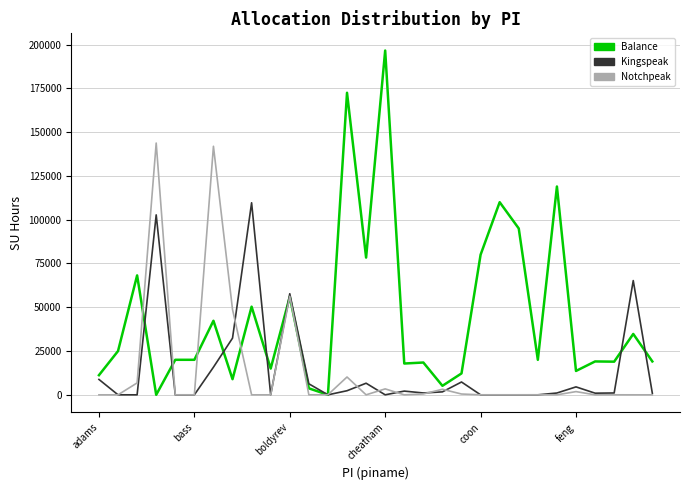

Which series has the largest range (max minus min)?

Balance